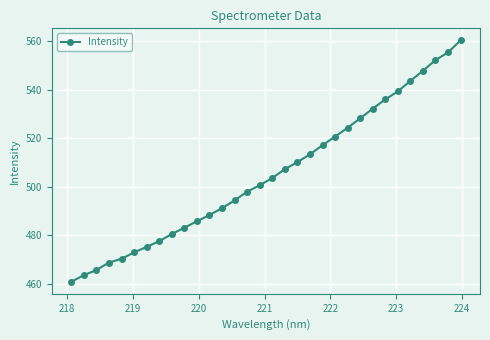

What is the maximum value shown in the chart?

560.4